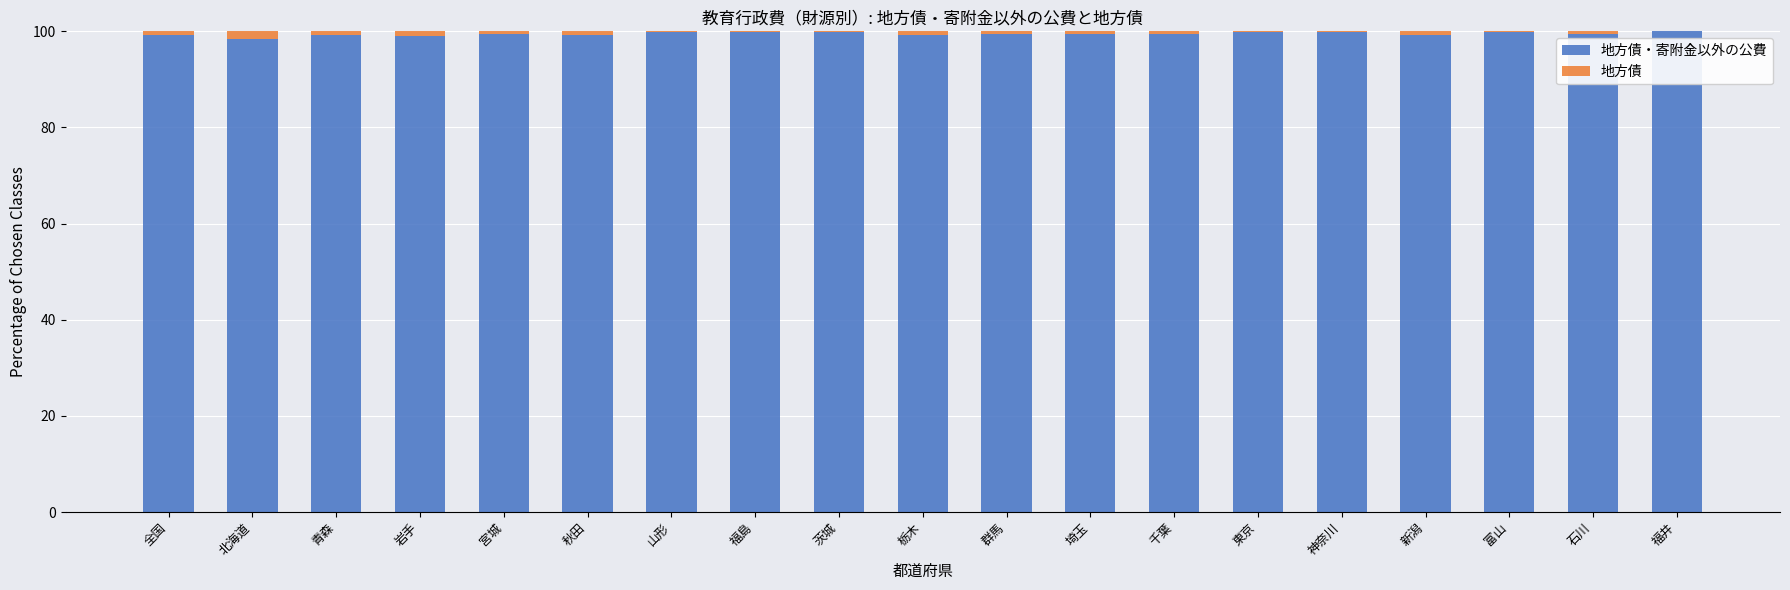

Count the number of data series in this chart.

2